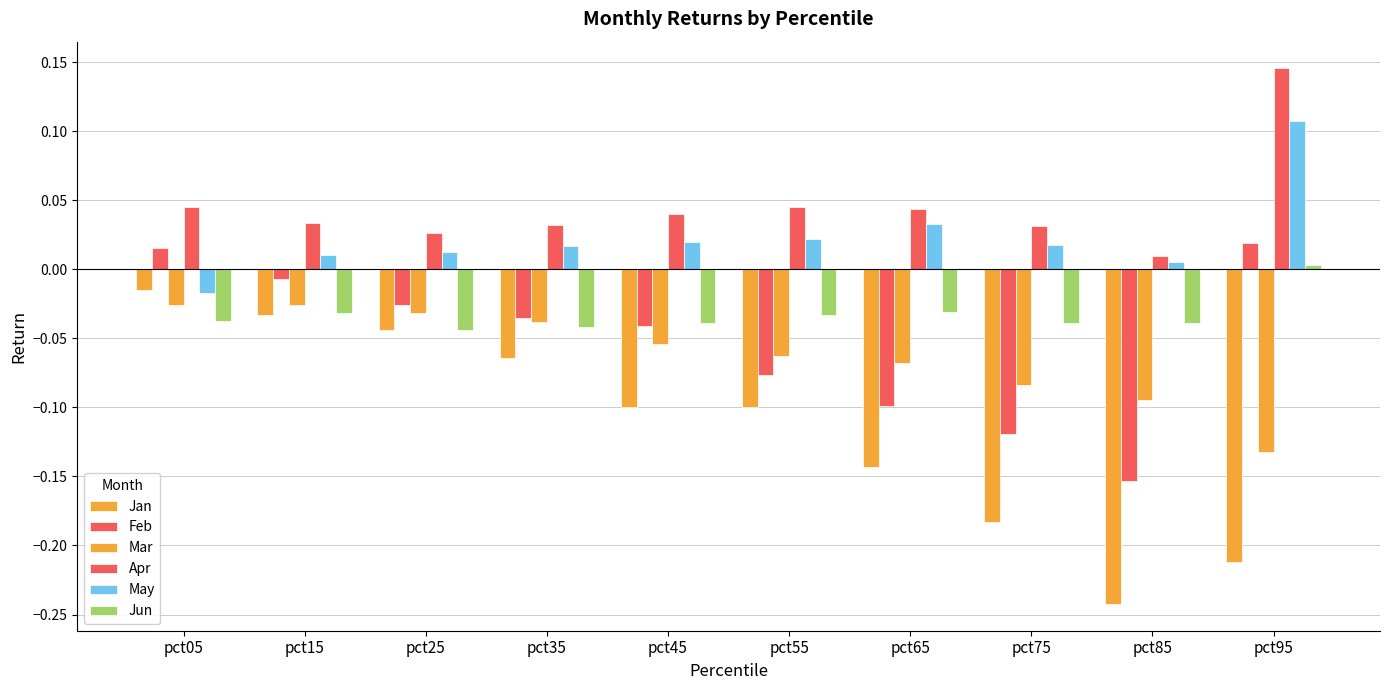

How many data points in Jun are above 0?

1